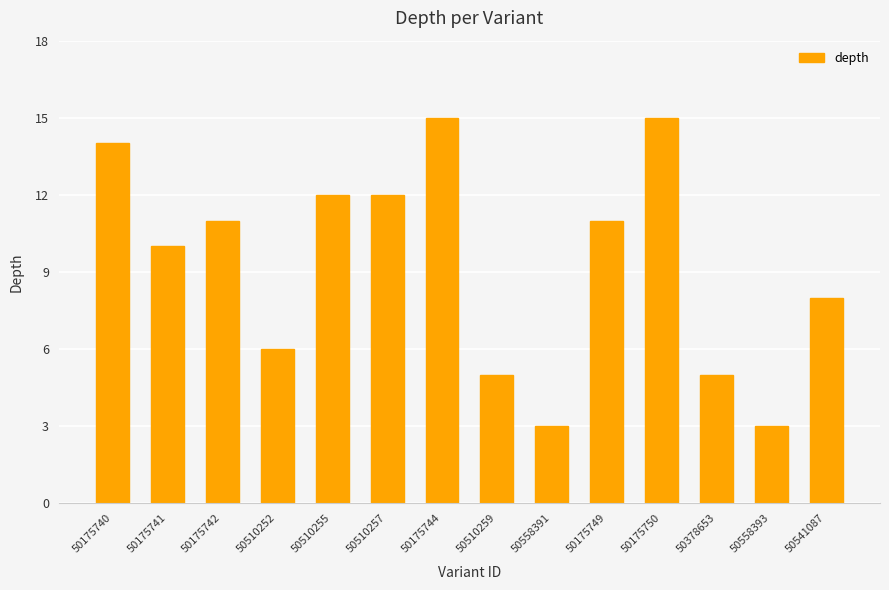

The value at 50510255 is 21. True or false?

False